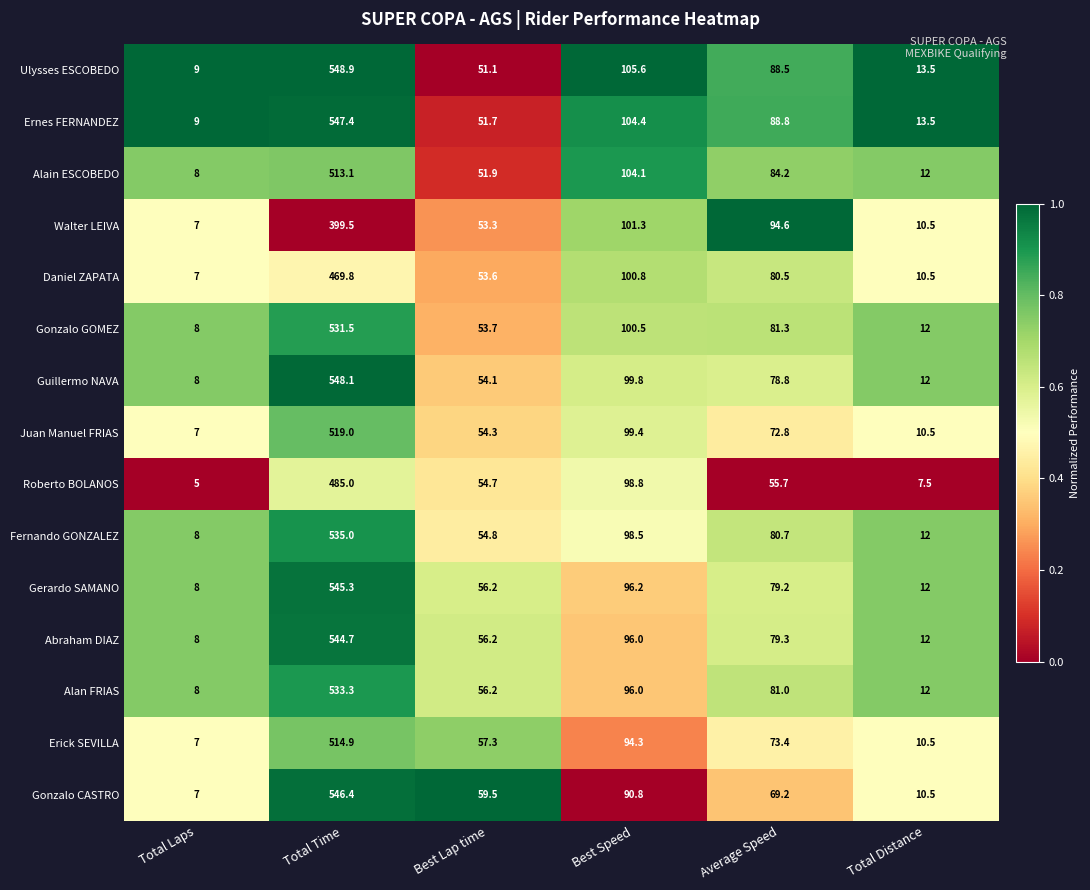

Is the value of Ernes FERNANDEZ at Total Time greater than the value of Guillermo NAVA at Best Lap time?

Yes